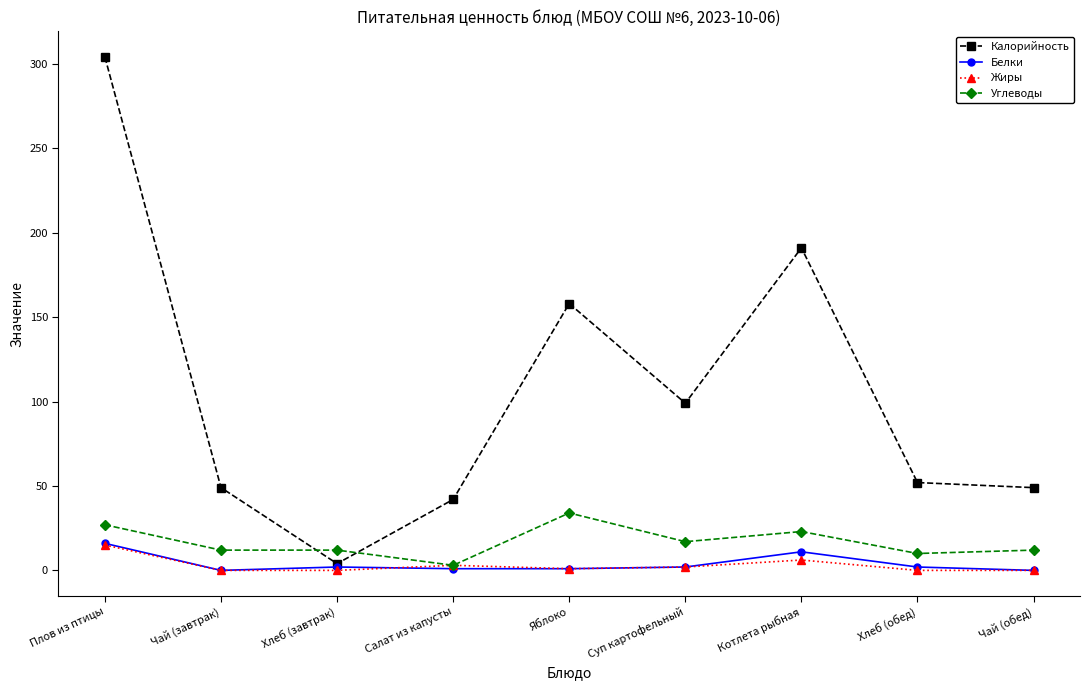

What are all the series names shown in the legend?

Калорийность, Белки, Жиры, Углеводы